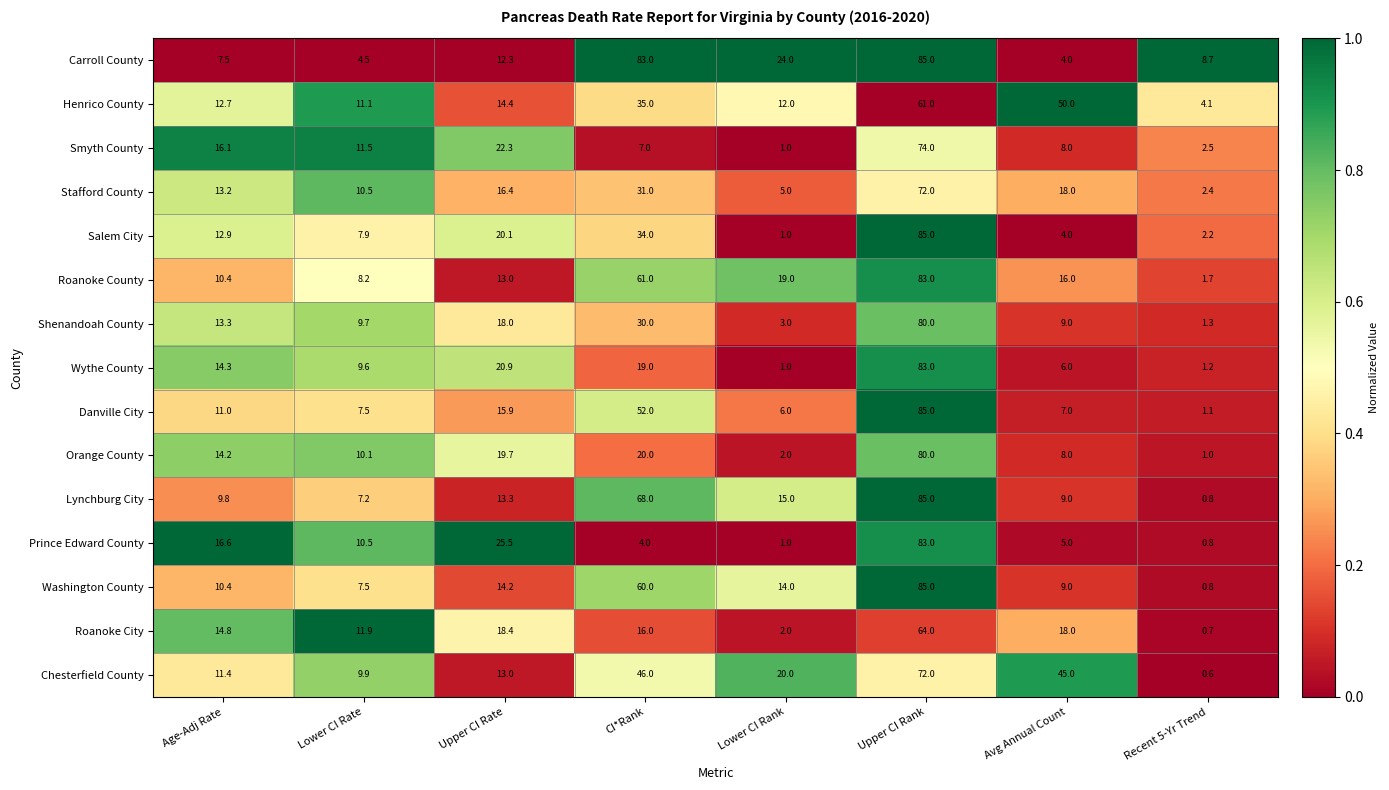

The Smyth County series shows 11.5 at Lower CI Rate. True or false?

True